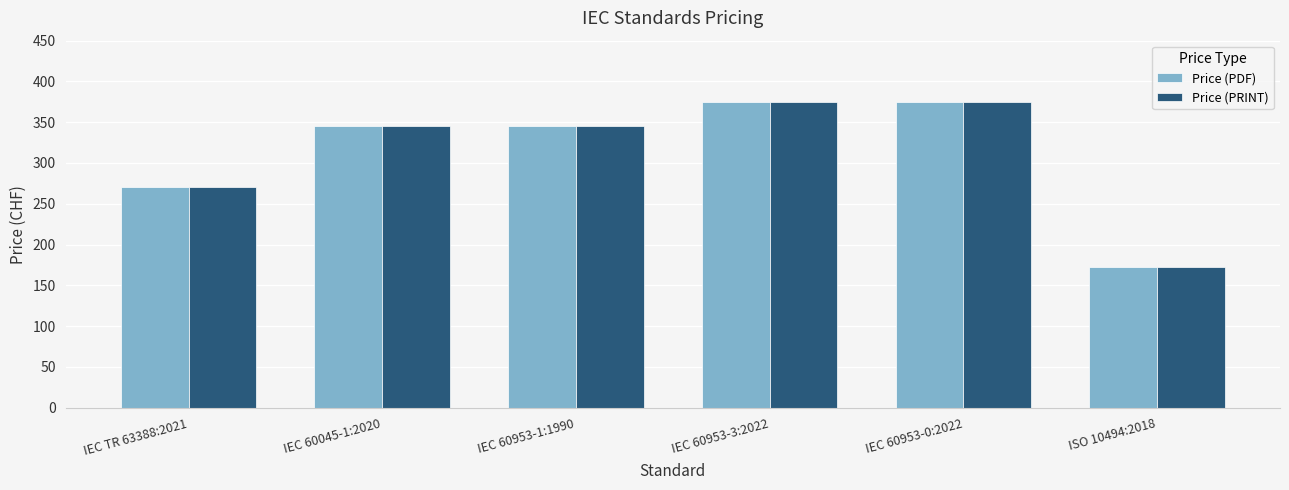

What is the difference between the second highest and minimum values in the Price (PRINT) series?

202